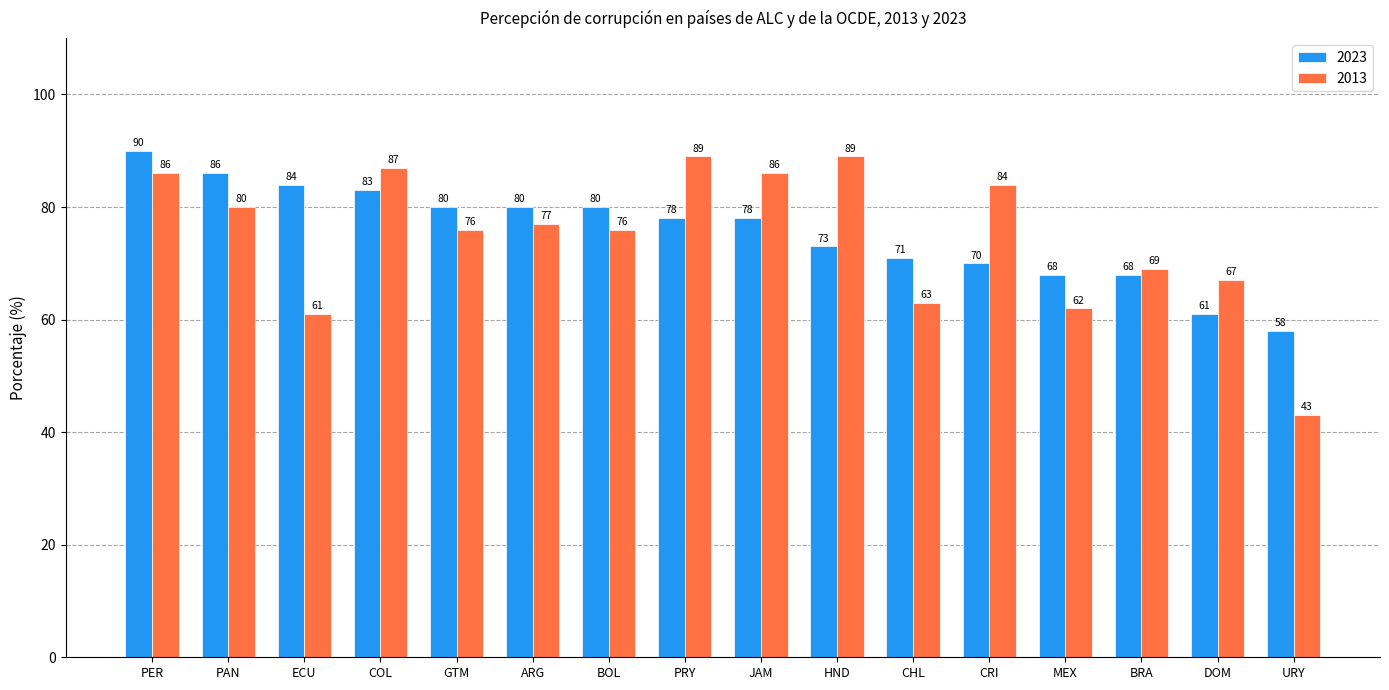

Reading right to left, list all the values displayed in this chart.

2023: 58	61	68	68	70	71	73	78	78	80	80	80	83	84	86	90
2013: 43	67	69	62	84	63	89	86	89	76	77	76	87	61	80	86